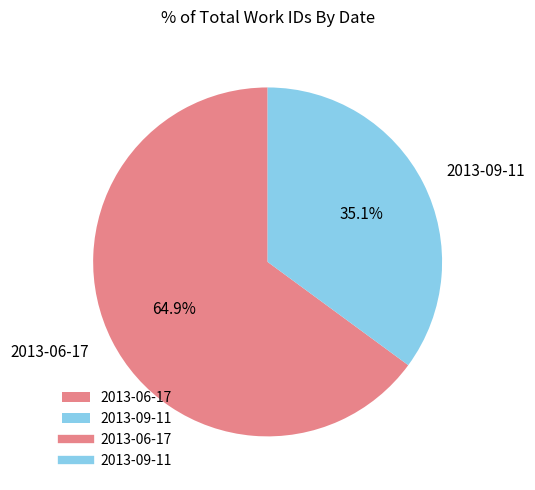

Between 2013-06-17 and 2013-09-11, which is larger?

2013-06-17